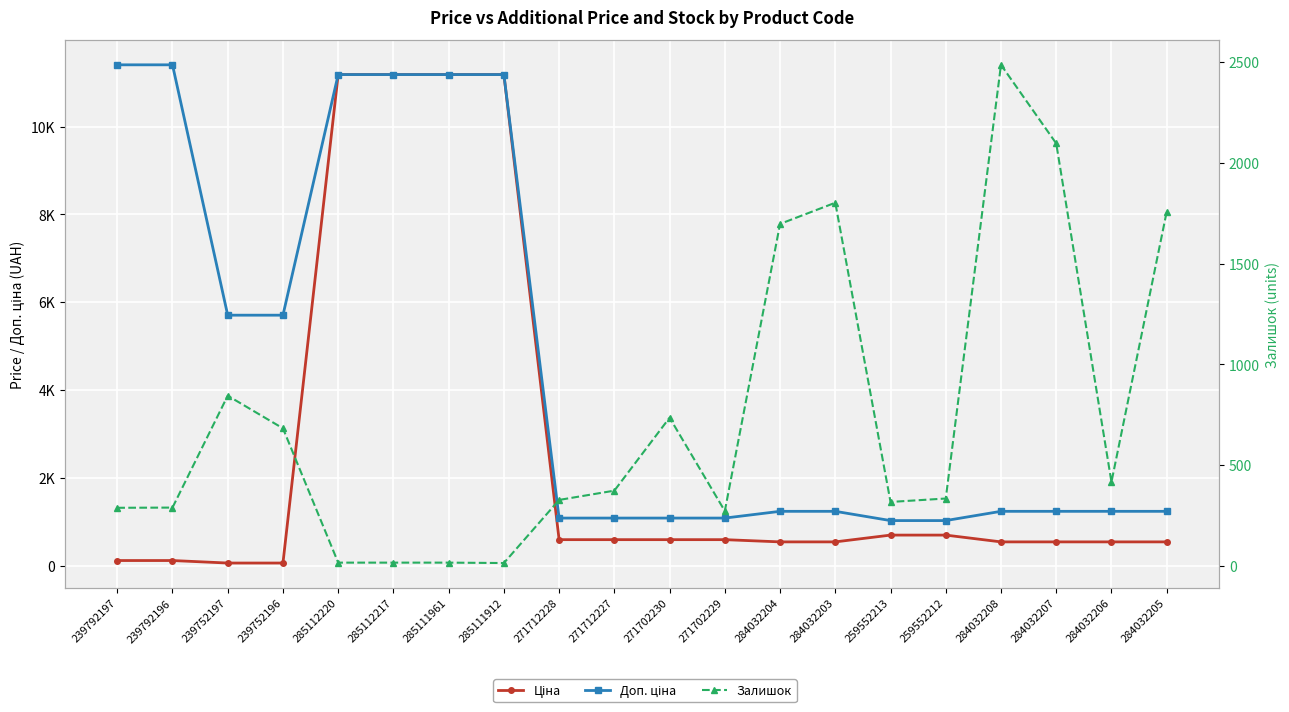

Reading left to right, transcribe all the data shown in this chart.

Ціна: 239792197=114.1	239792196=114.1	239752197=57.0	239752196=57.0	285112220=11188.2	285112217=11188.2	285111961=11188.2	285111912=11188.2	271712228=589.9	271712227=589.9	271702230=589.9	271702229=589.9	284032204=539.0	284032203=539.0	259552213=693.7	259552212=693.7	284032208=539.0	284032207=539.0	284032206=539.0	284032205=539.0
Доп. ціна: 239792197=11410.0	239792196=11410.0	239752197=5705.0	239752196=5705.0	285112220=11188.2	285112217=11188.2	285111961=11188.2	285111912=11188.2	271712228=1081.7	271712227=1081.7	271702230=1081.7	271702229=1081.7	284032204=1235.4	284032203=1235.4	259552213=1024.6	259552212=1024.6	284032208=1235.4	284032207=1235.4	284032206=1235.4	284032205=1235.4
Залишок: 239792197=289.0	239792196=290.0	239752197=845.0	239752196=683.0	285112220=17.0	285112217=17.0	285111961=17.0	285111912=15.0	271712228=328.0	271712227=374.0	271702230=736.0	271702229=273.0	284032204=1697.0	284032203=1802.0	259552213=318.0	259552212=335.0	284032208=2486.0	284032207=2096.0	284032206=417.0	284032205=1757.0